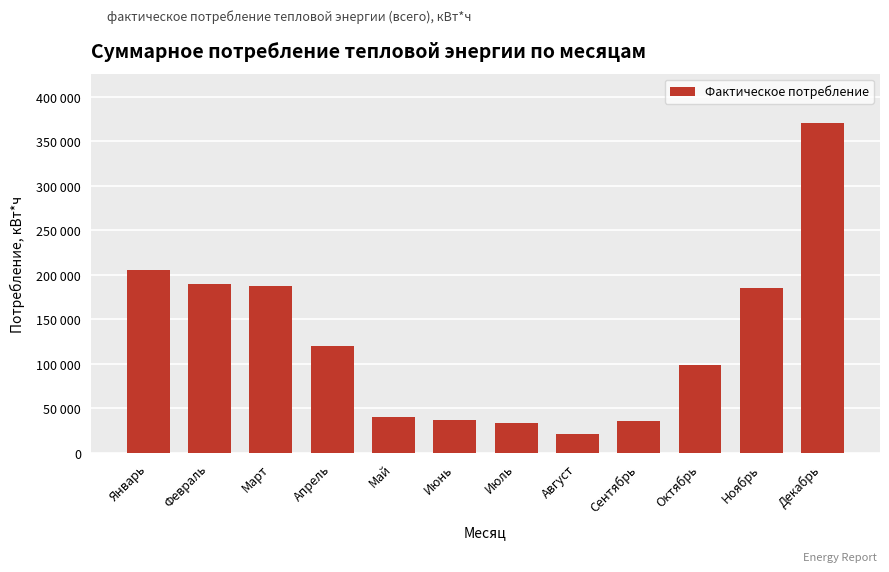

Does the chart contain stacked bars?

No